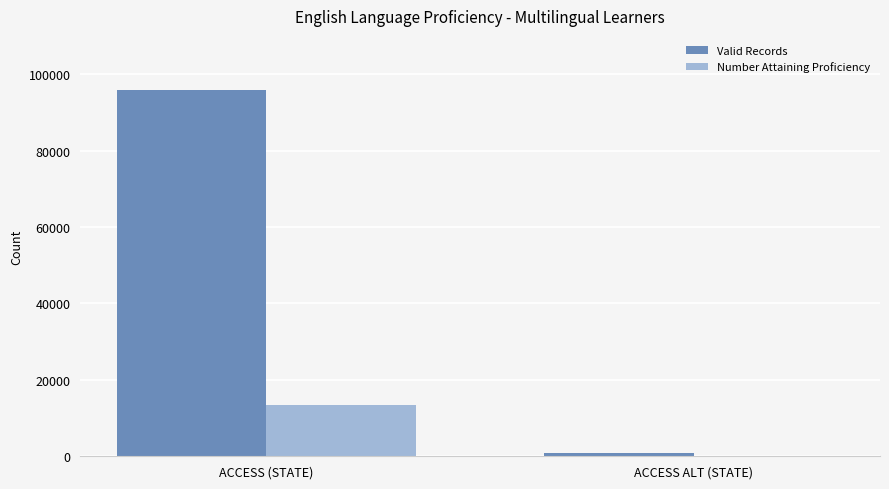

At which category does the chart reach its peak across all series?

ACCESS (STATE)